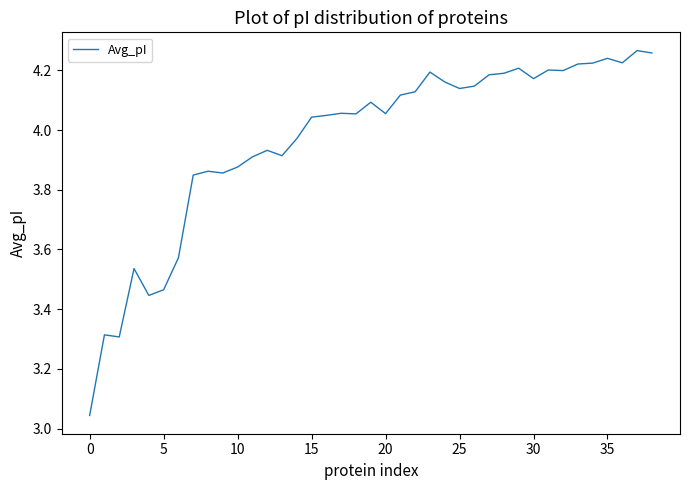

What is the label of the 30th point from the left?

29